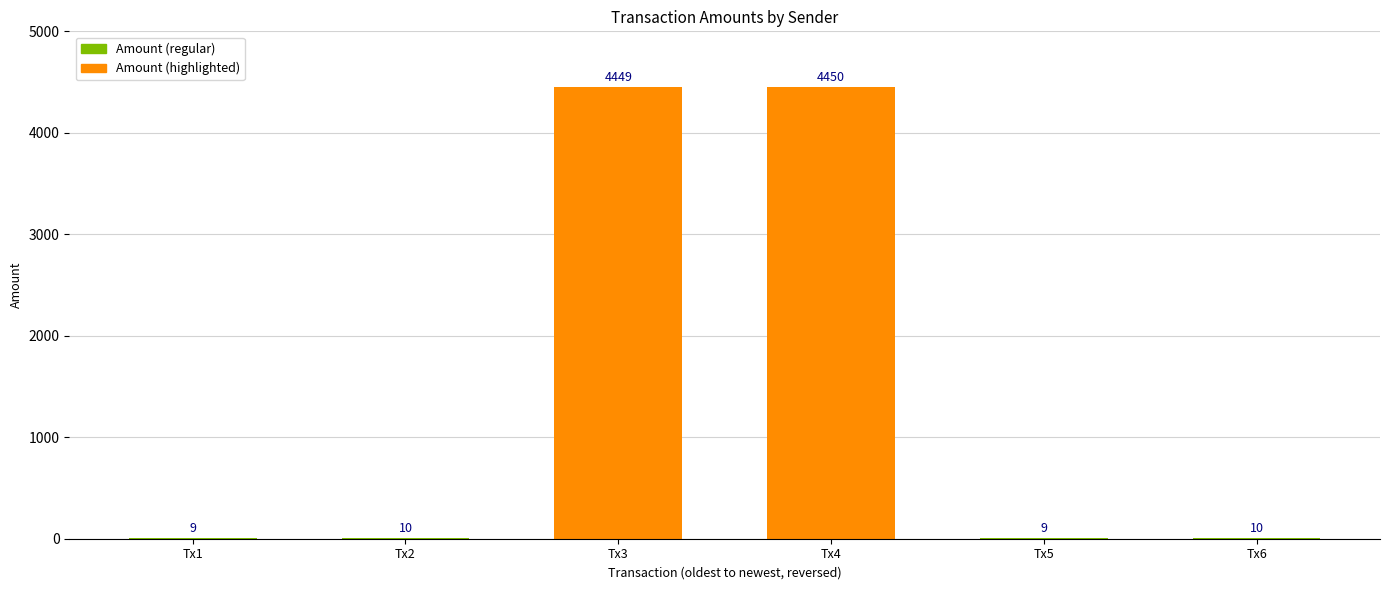

What is the sum of the values at Tx6 and Tx4?

4460